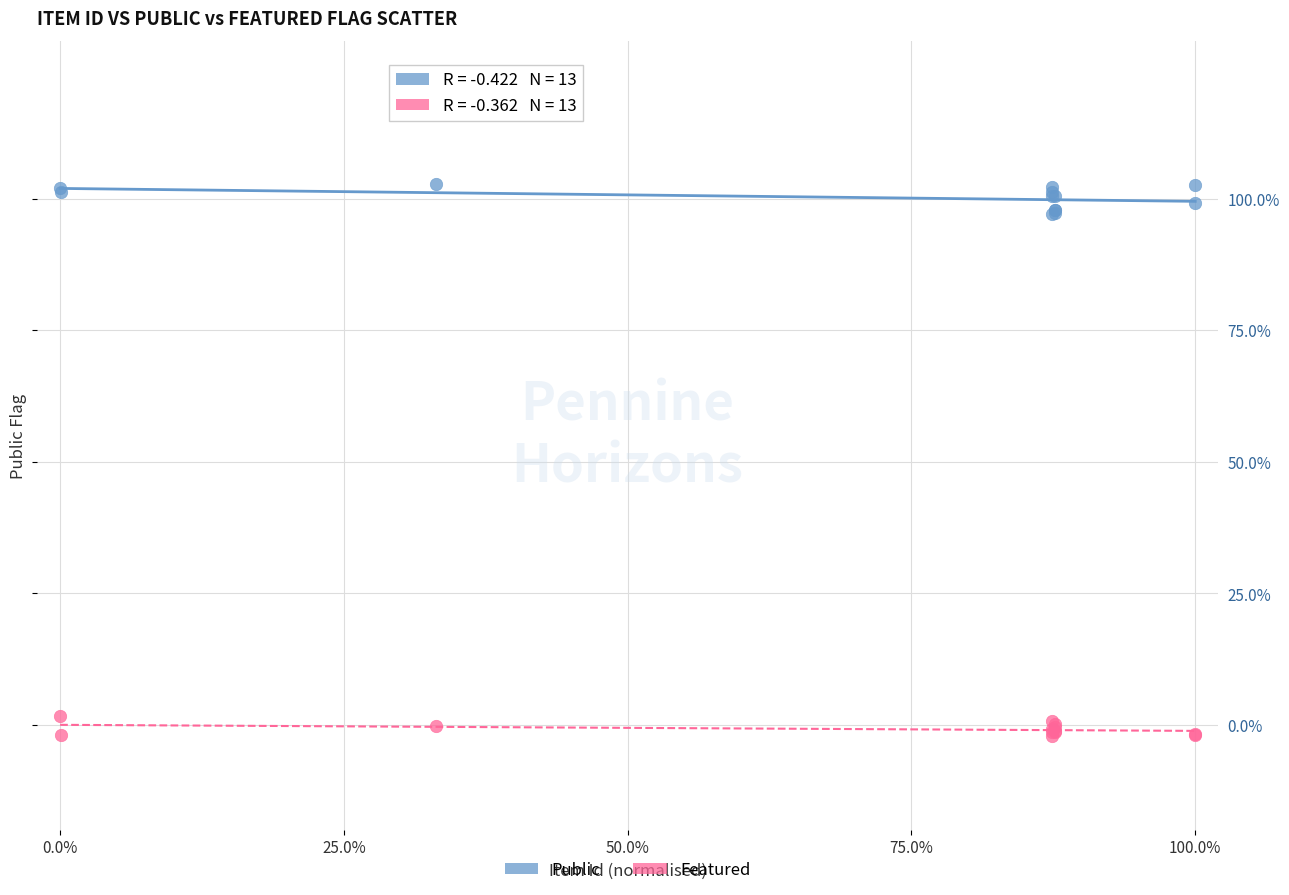

Which series contains the lowest Y value?

Featured